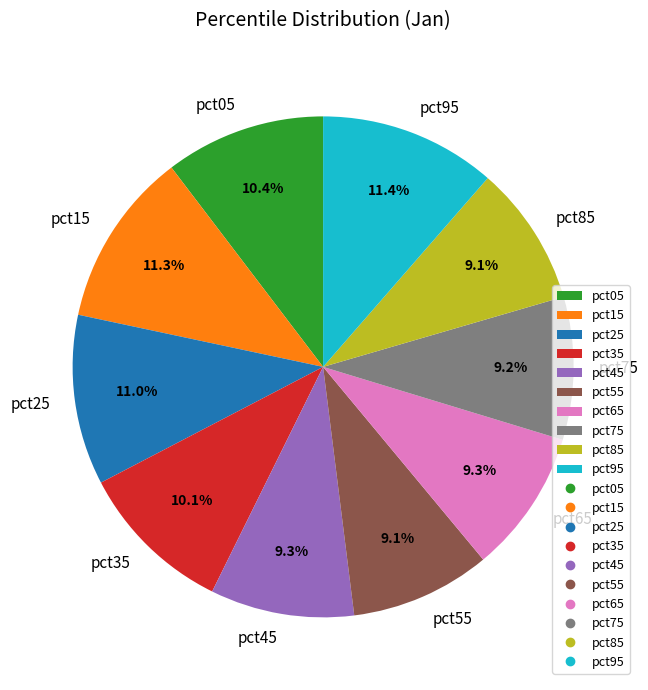

How many slices are in this pie chart?

10